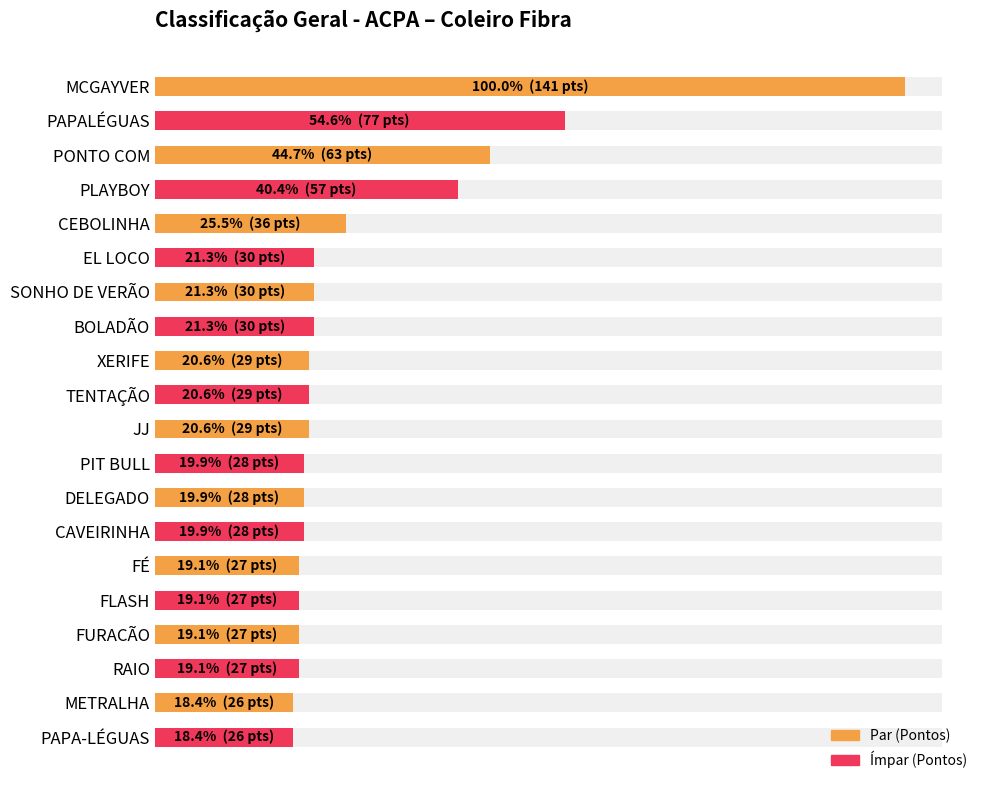

Does the chart contain any negative values?

No